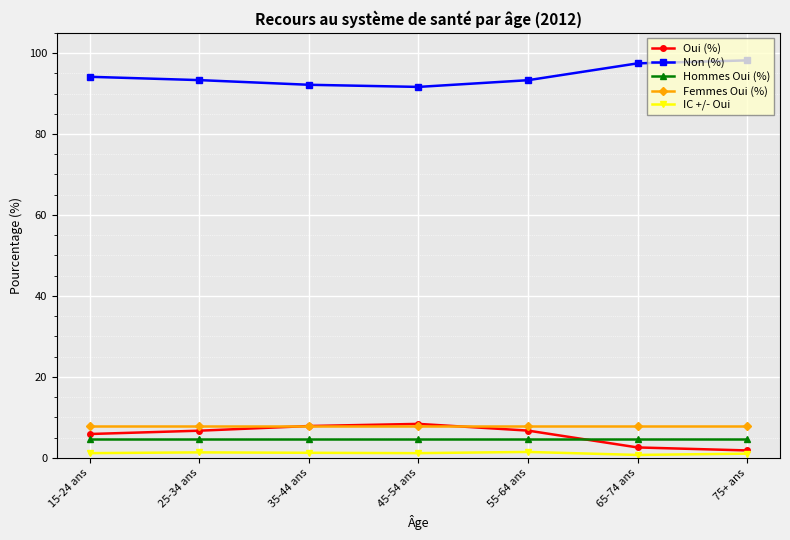

What is the maximum value for Hommes Oui (%)?

4.5